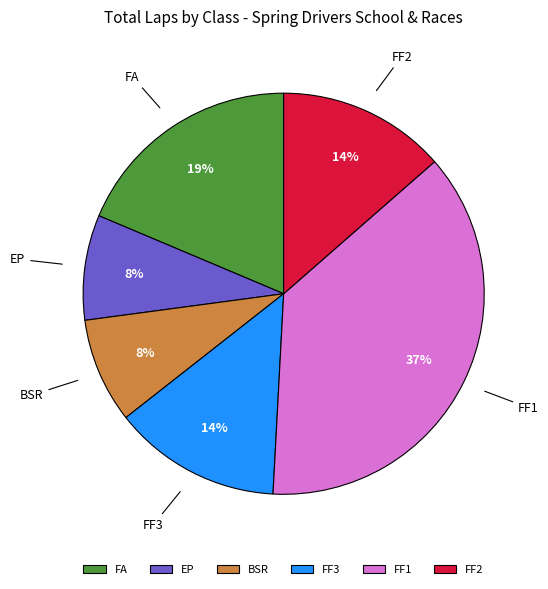

How many slices are in this pie chart?

6